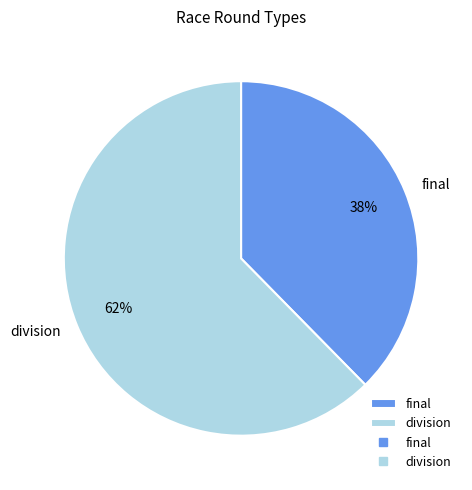

To the nearest percent, what is the combined percentage of division and final?

100%